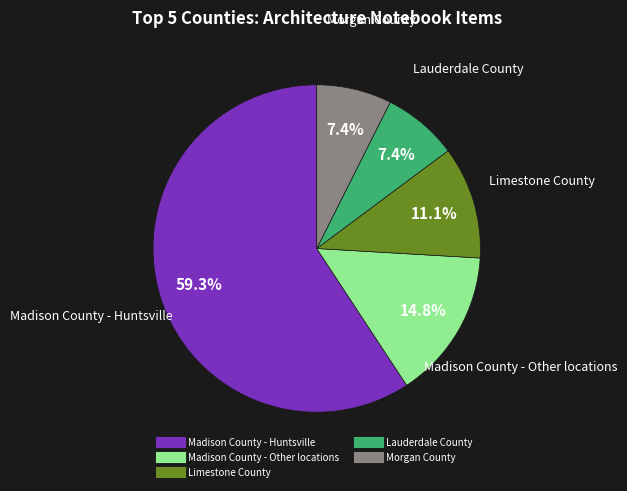

Is there a majority slice in this chart?

Yes